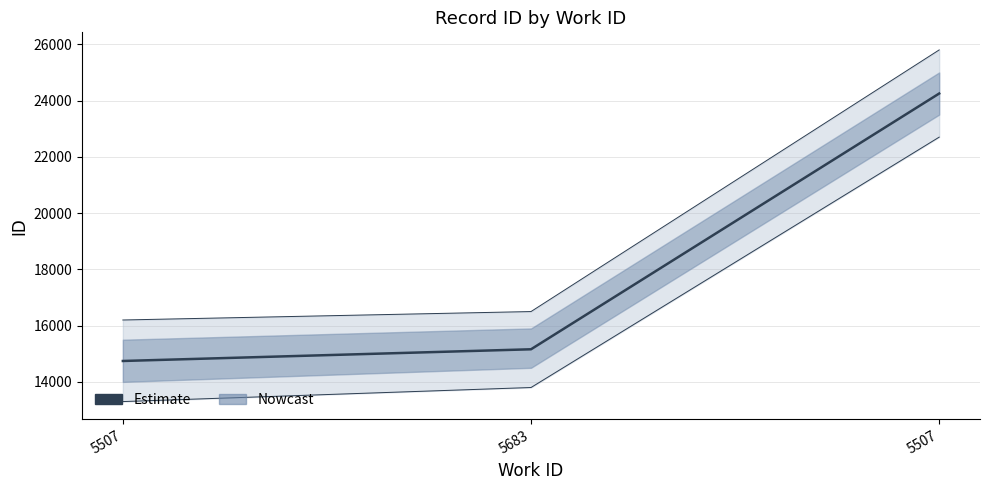

What is the difference between the values at 5683 and 5507?

416